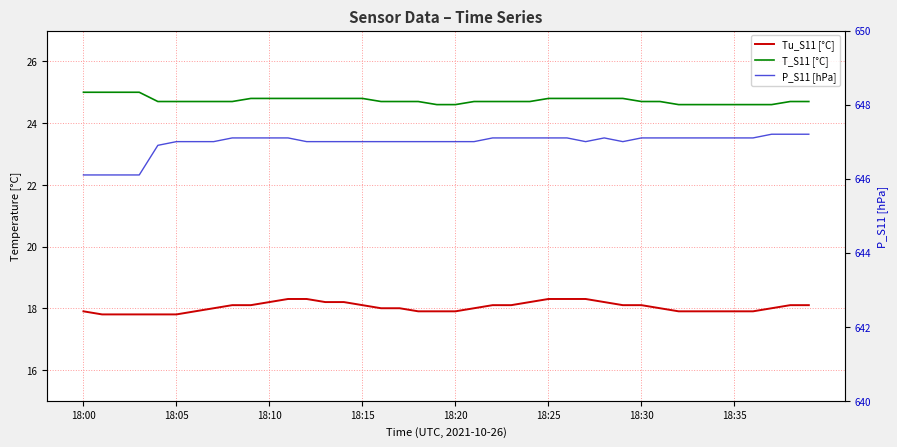

What is the approximate value of T_S11 [°C] at 9?

24.8